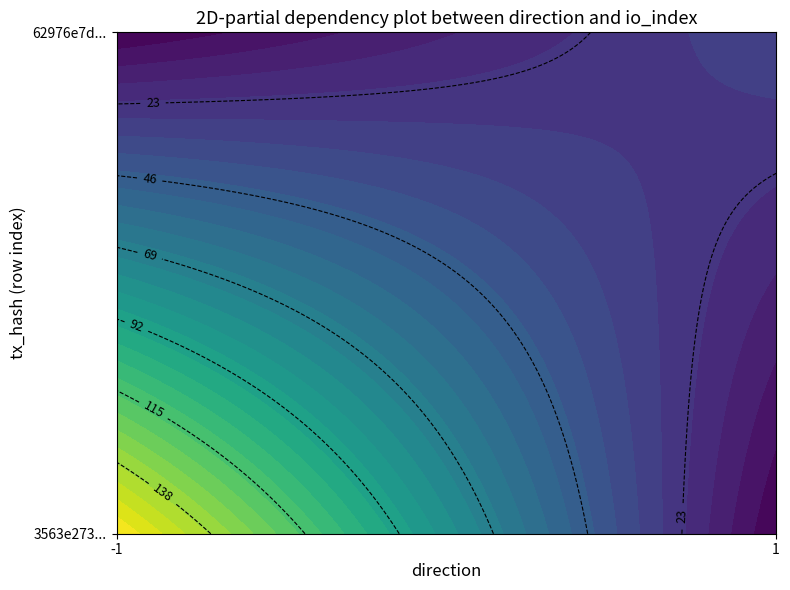

What is the smallest value displayed?

-1